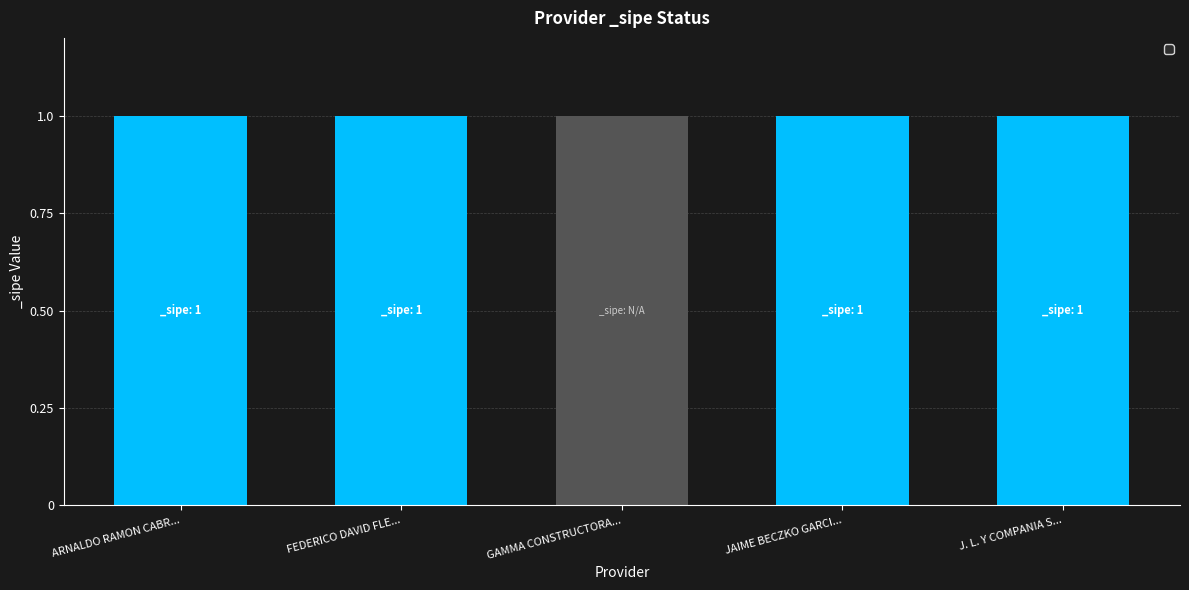

How many bars are there in total?

5